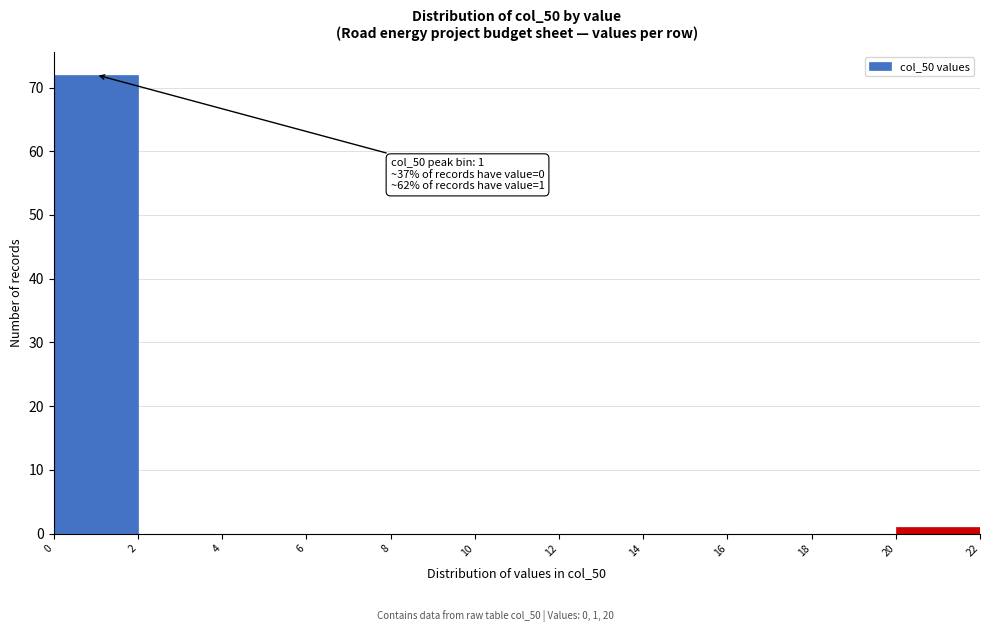

Over which range of the x-axis is the bar tallest?

0 to 2